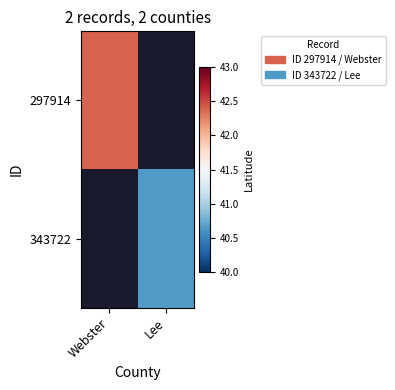

Rank the series at Webster from highest to lowest value.

297914, 343722